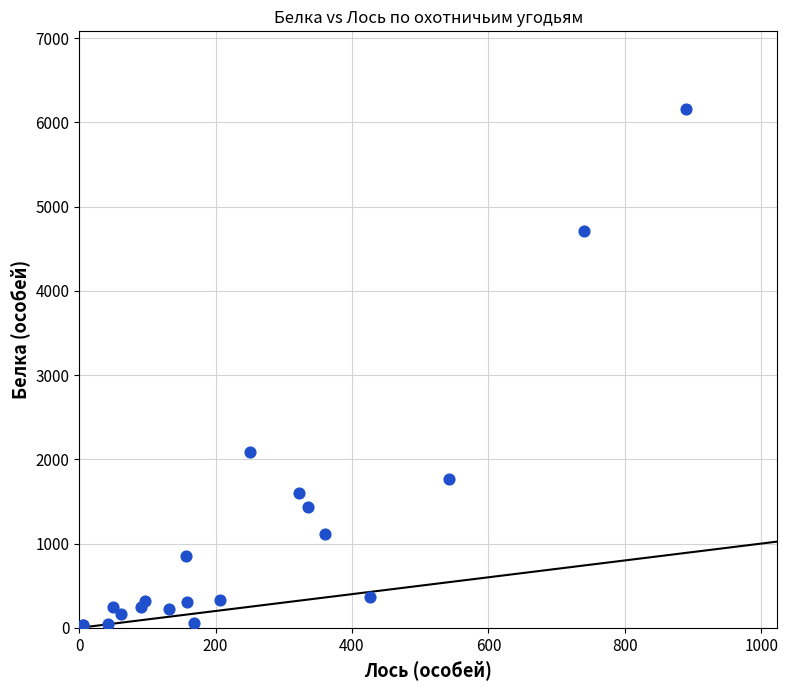

What Y value in the scatter plot is closest to 3092?

2088